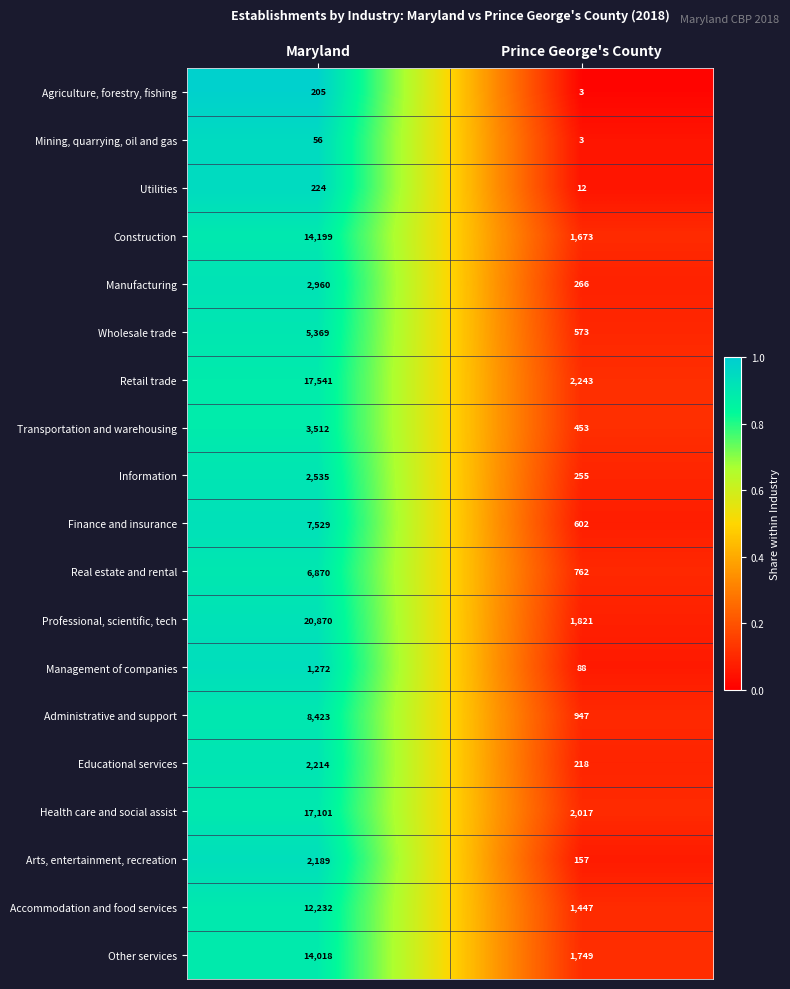

What is the minimum value for Retail trade?

2243